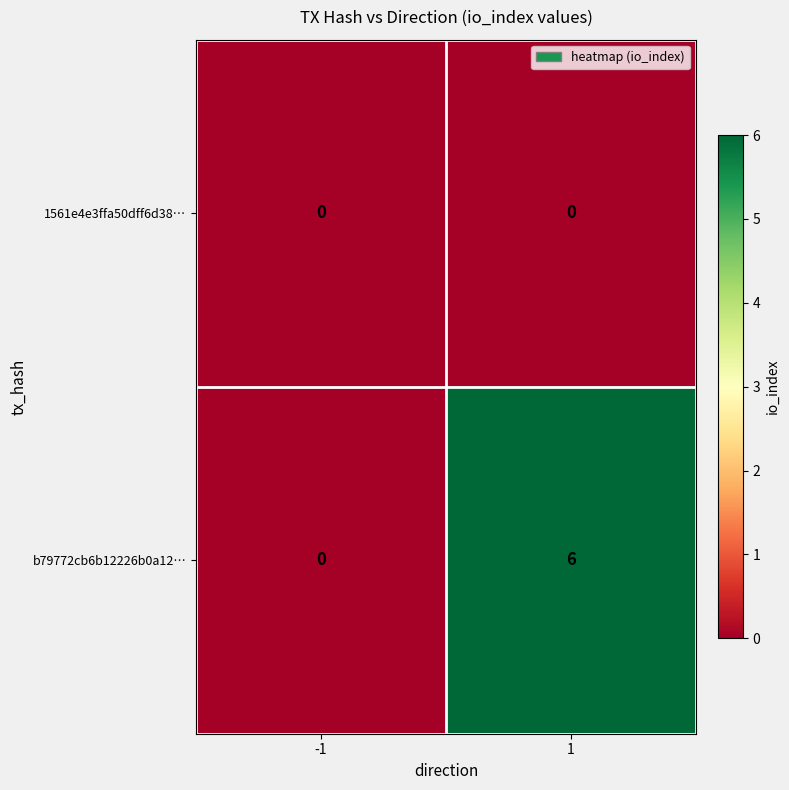

The b79772cb6b12226b0a12… series shows 3 at -1. True or false?

False